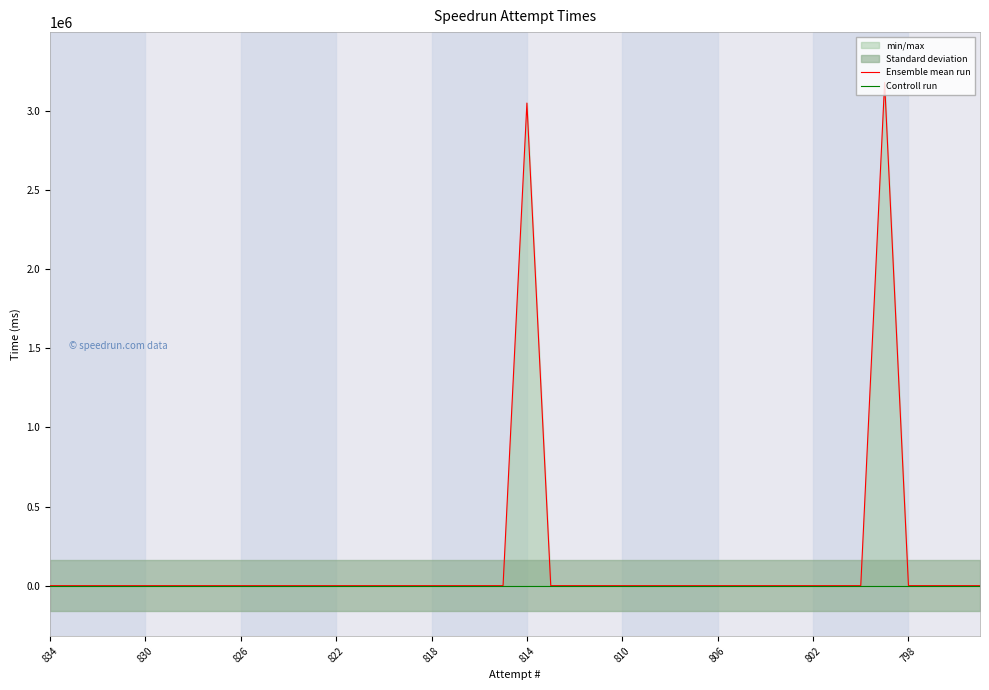

What are all the series names shown in the legend?

Ensemble mean run, Controll run